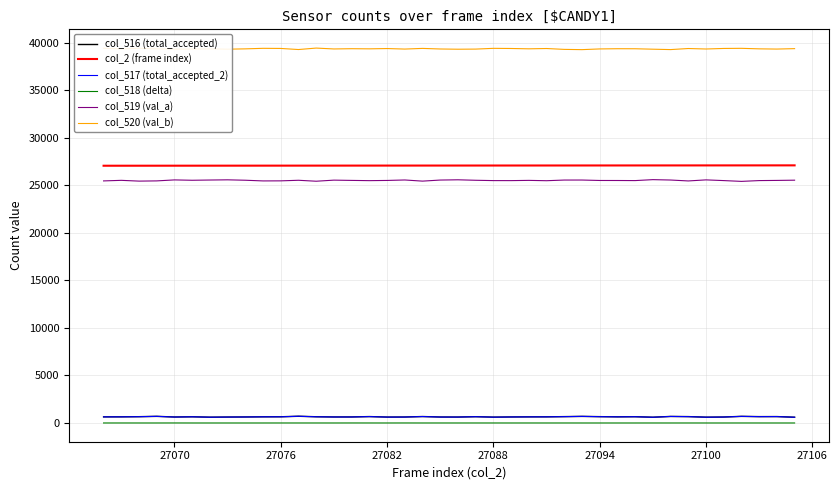

Which series has the largest total across all categories?

col_520 (val_b)